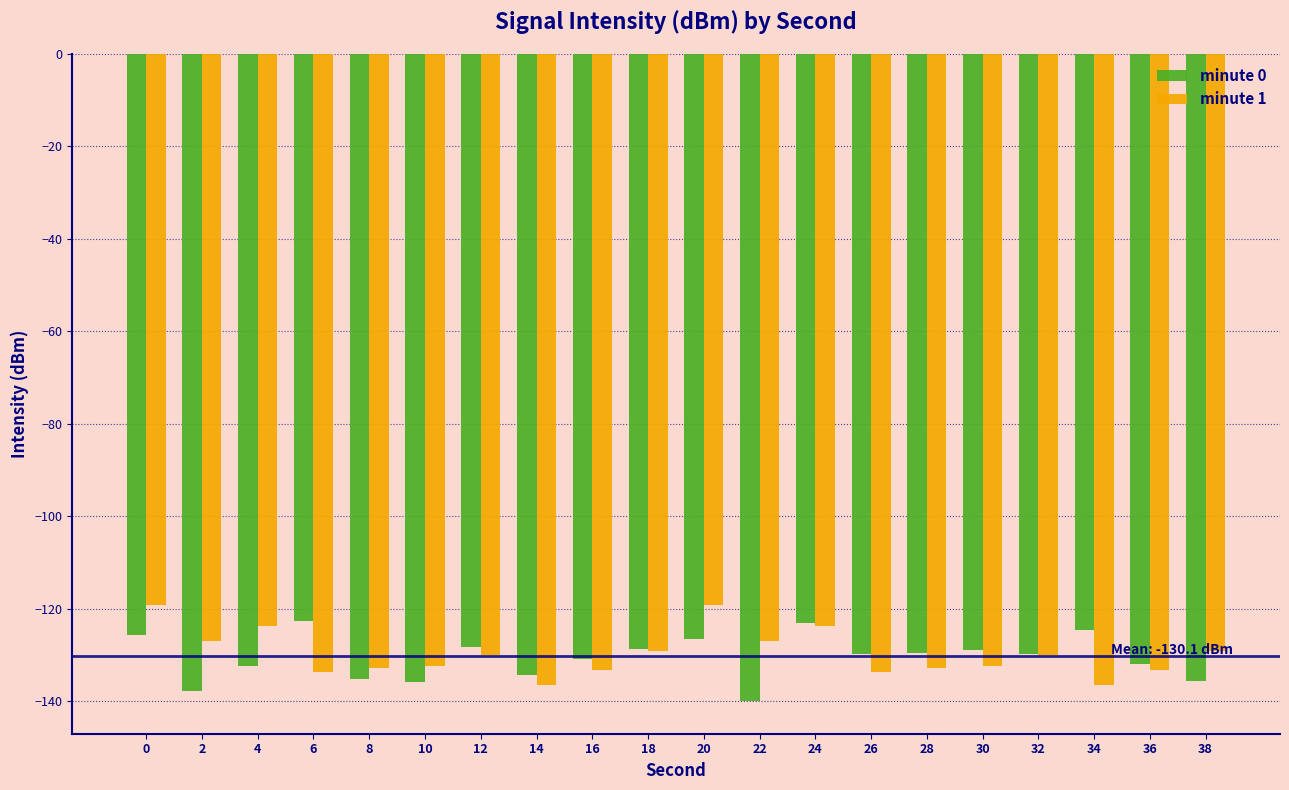

Rank the series at 12 from lowest to highest value.

minute 1, minute 0